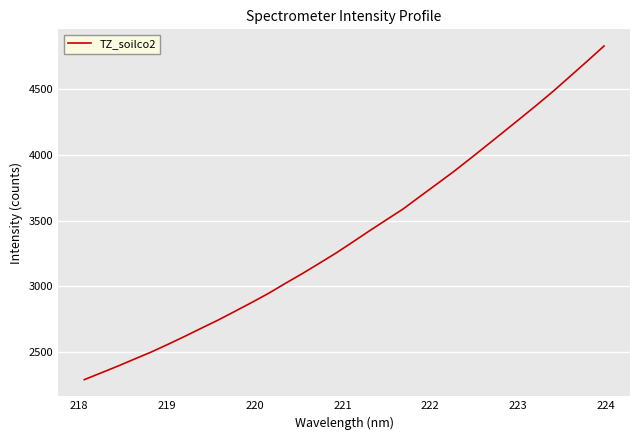

What is the smallest value displayed?

2289.4